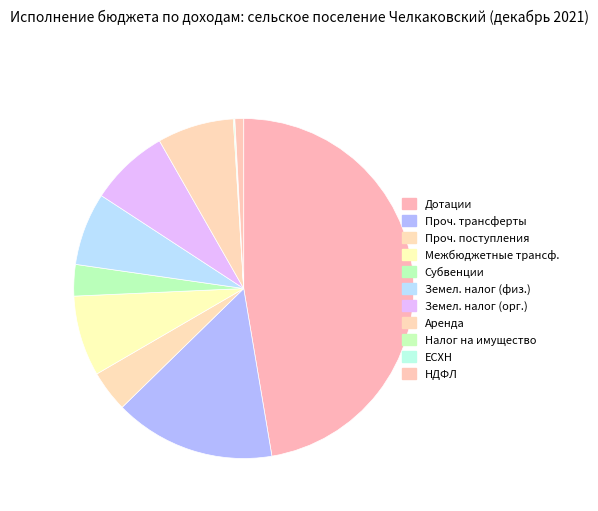

To the nearest percent, what is the difference between the largest and smallest slice percentages?

47%